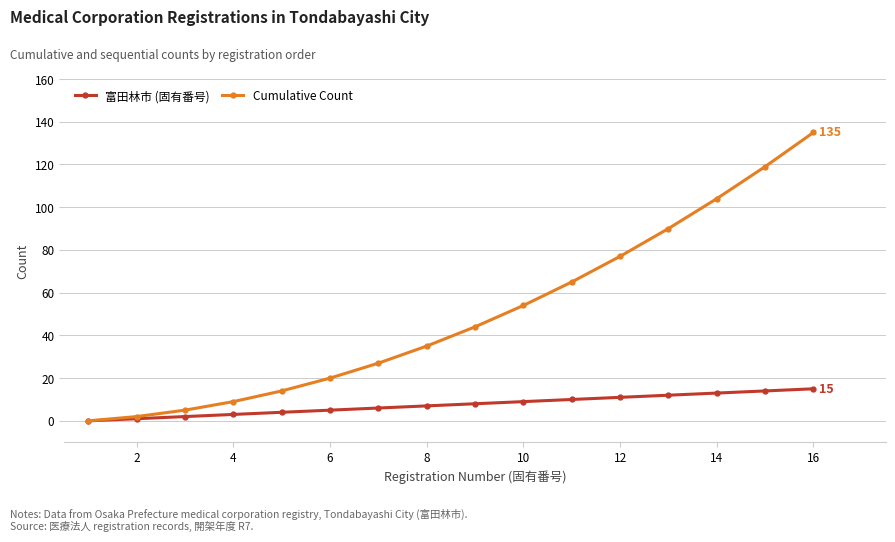

Which series has the widest spread of values?

Cumulative Count